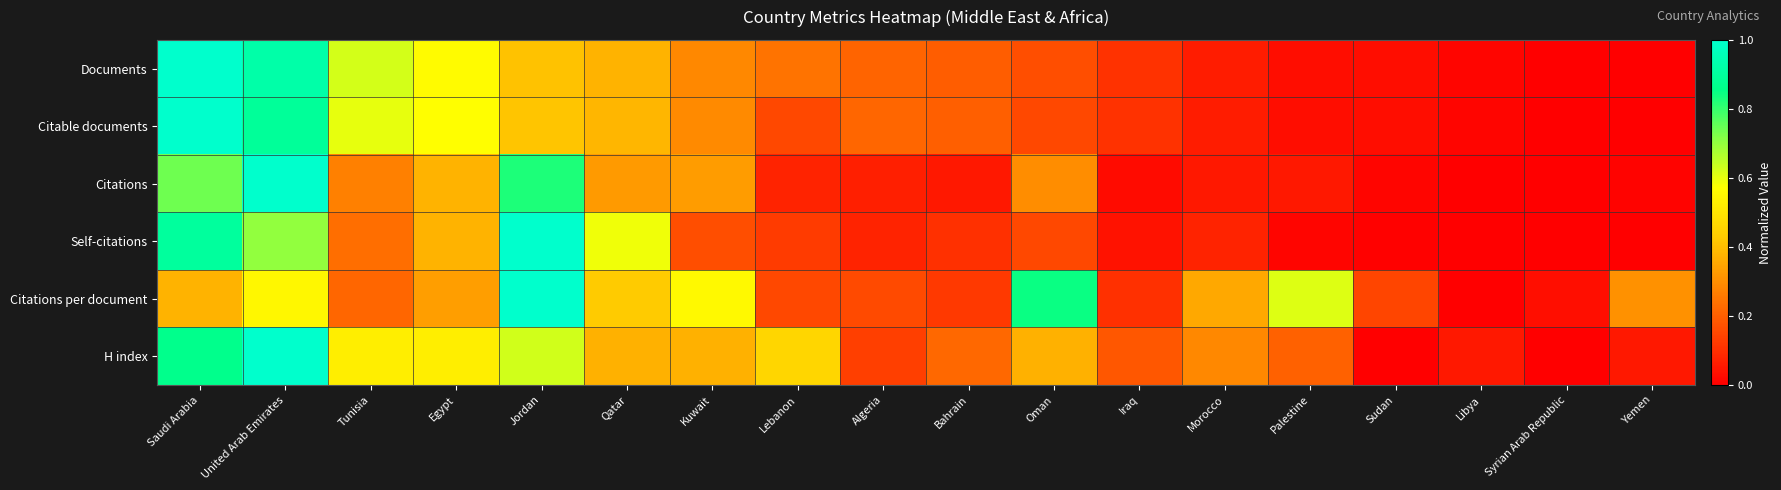

Between Yemen and Sudan, which is larger?

Sudan